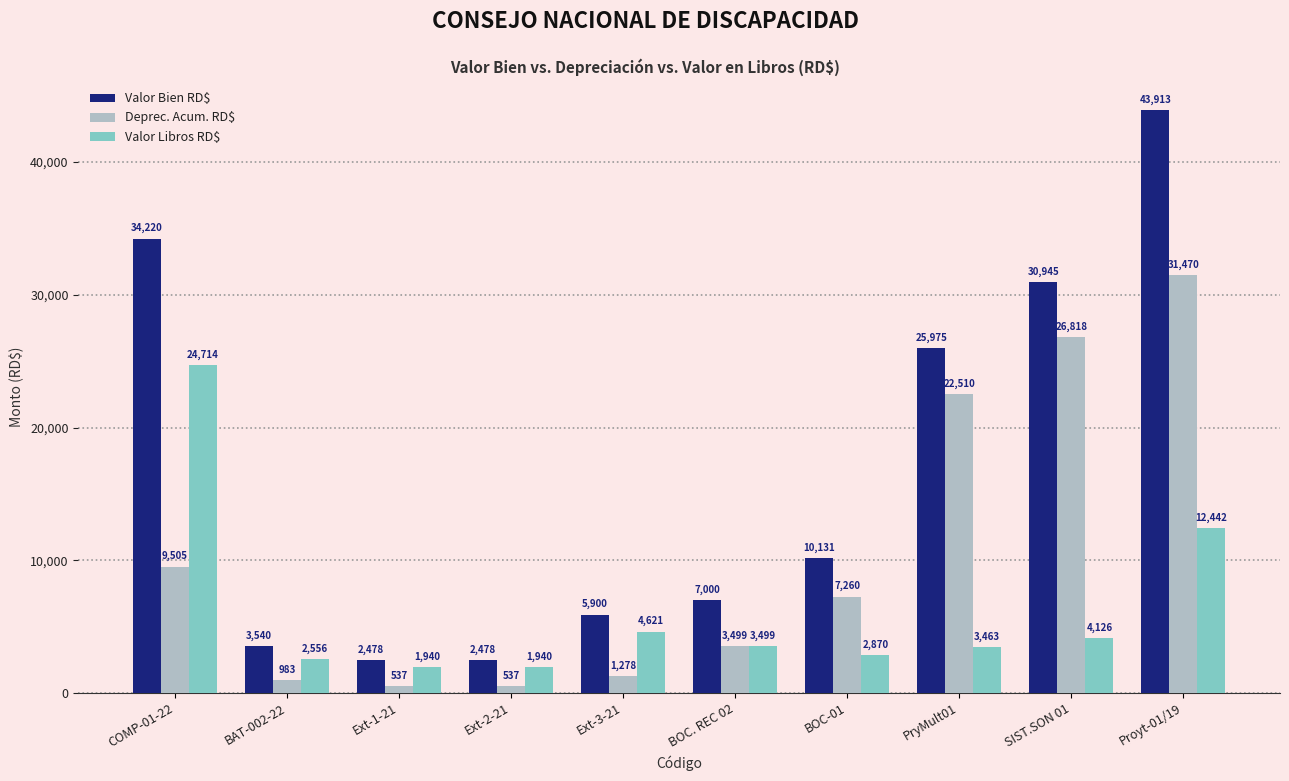

Does the chart contain stacked bars?

No